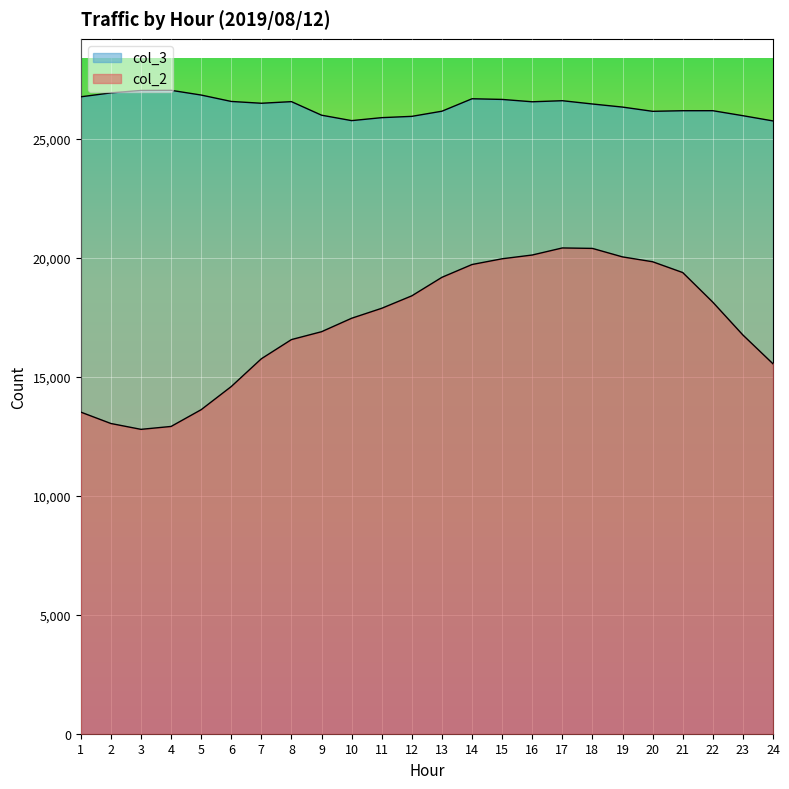

What is the minimum value for col_3?

25762